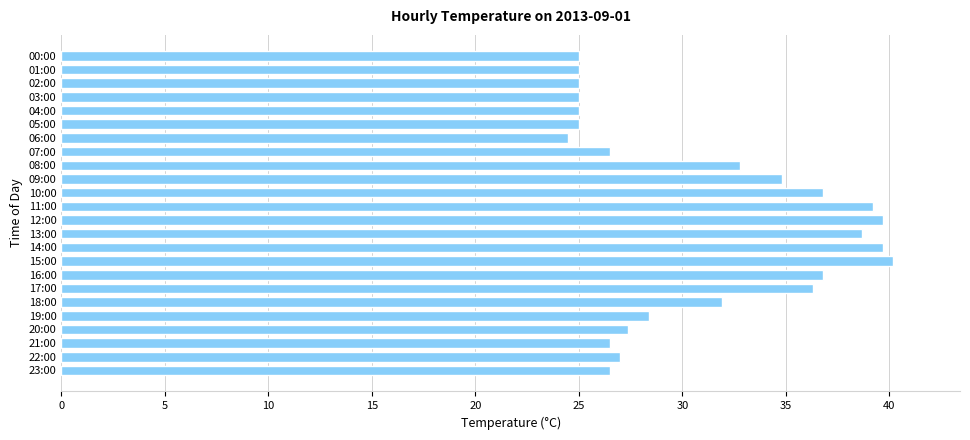

What is the maximum value shown in the chart?

40.2